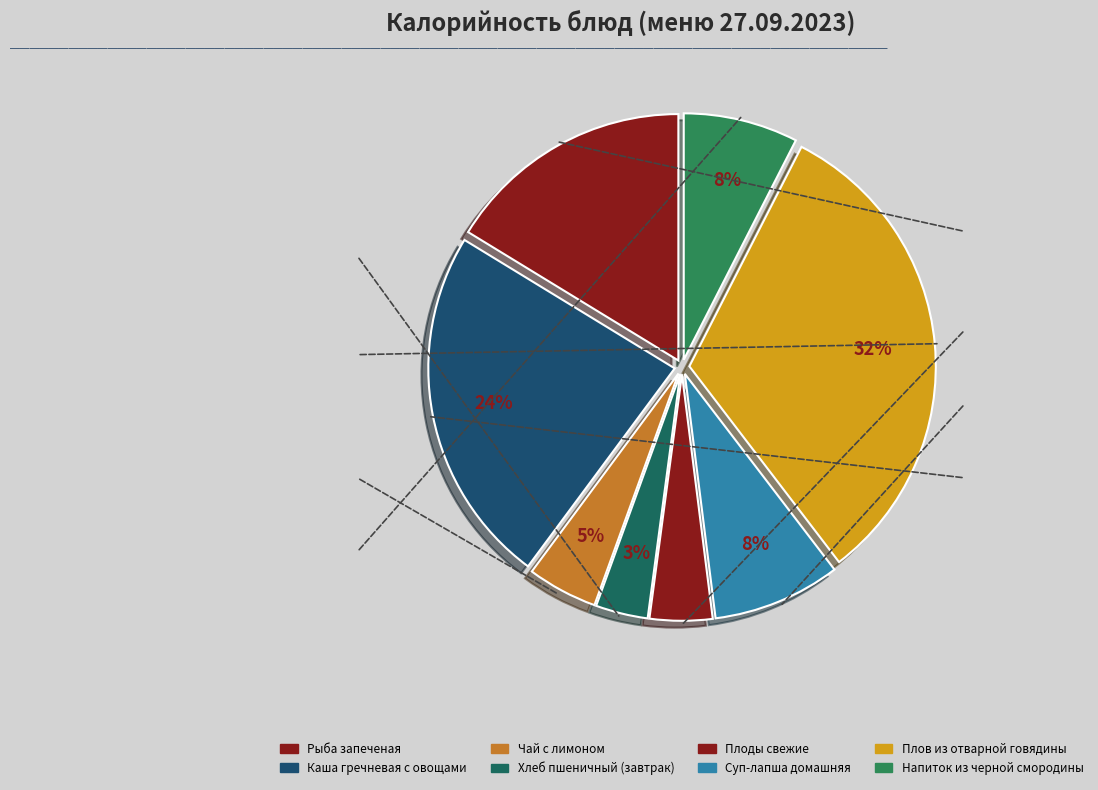

How many segments does this pie chart have?

8